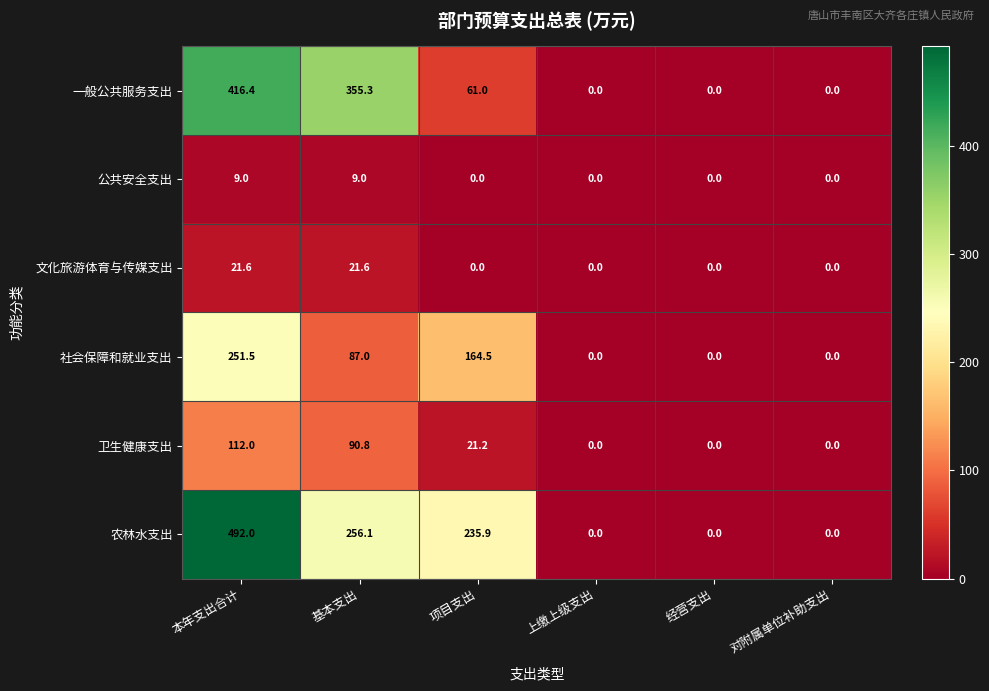

At which label does 社会保障和就业支出 first exceed 87?

本年支出合计